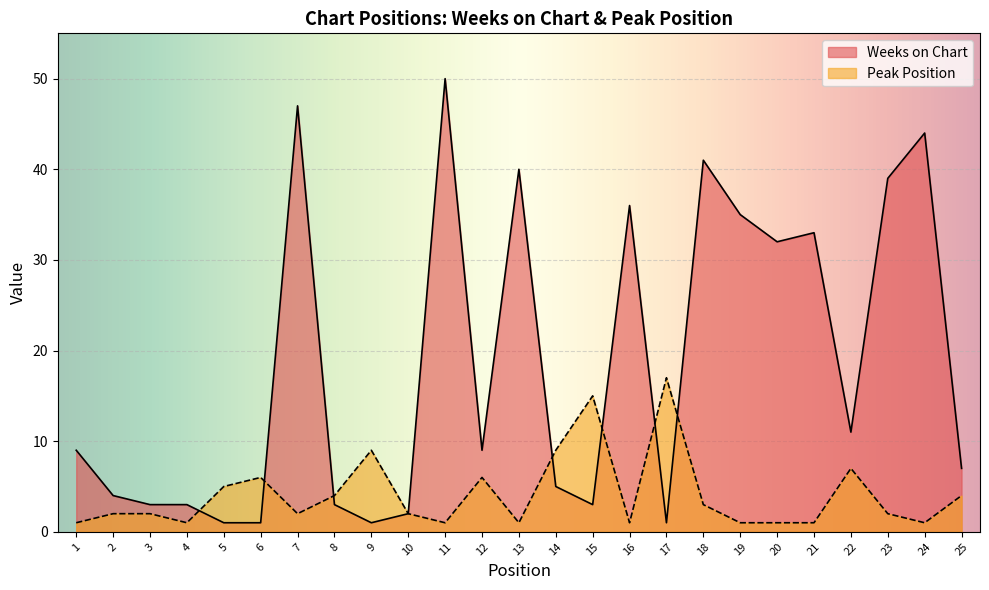

Which series has the largest total across all categories?

Weeks on Chart